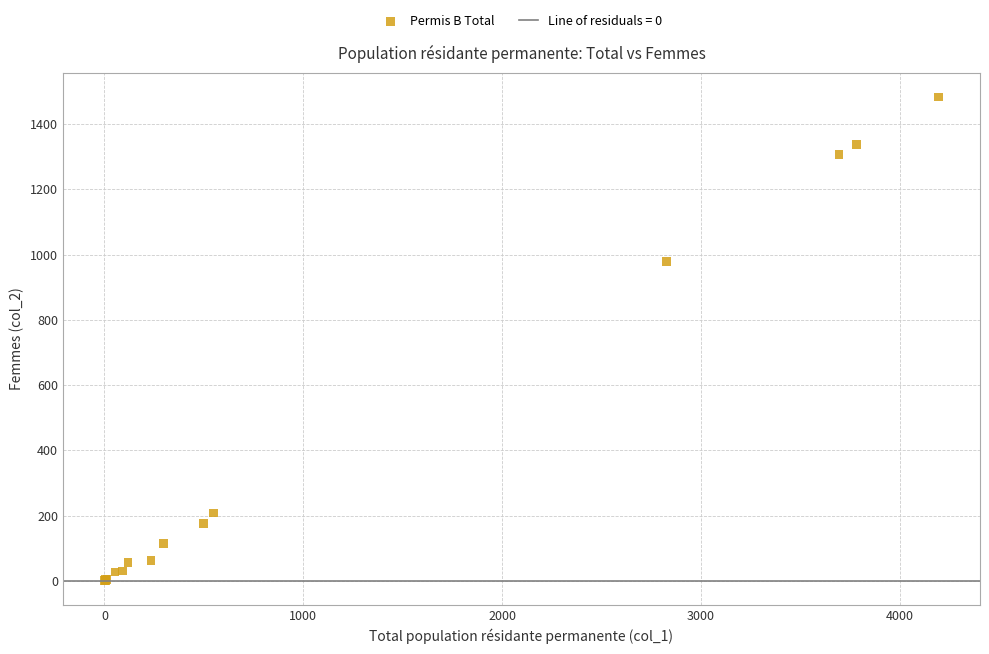

What Y value in the scatter plot is closest to 741?

978